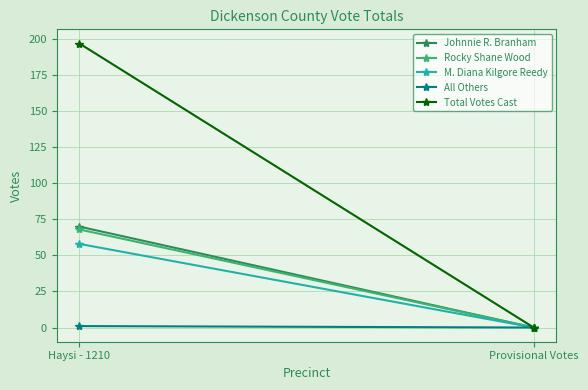

What are all the series names shown in the legend?

Johnnie R. Branham, Rocky Shane Wood, M. Diana Kilgore Reedy, All Others, Total Votes Cast